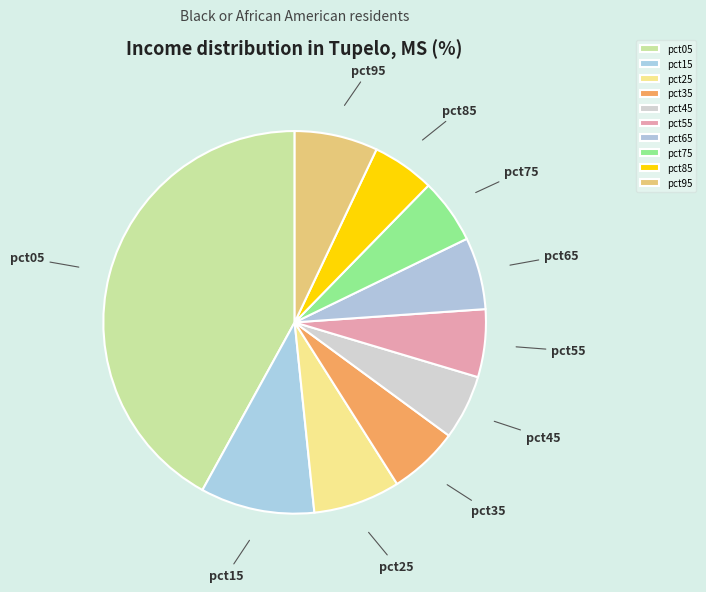

Is it true that pct35 is 6% of the pie?

True